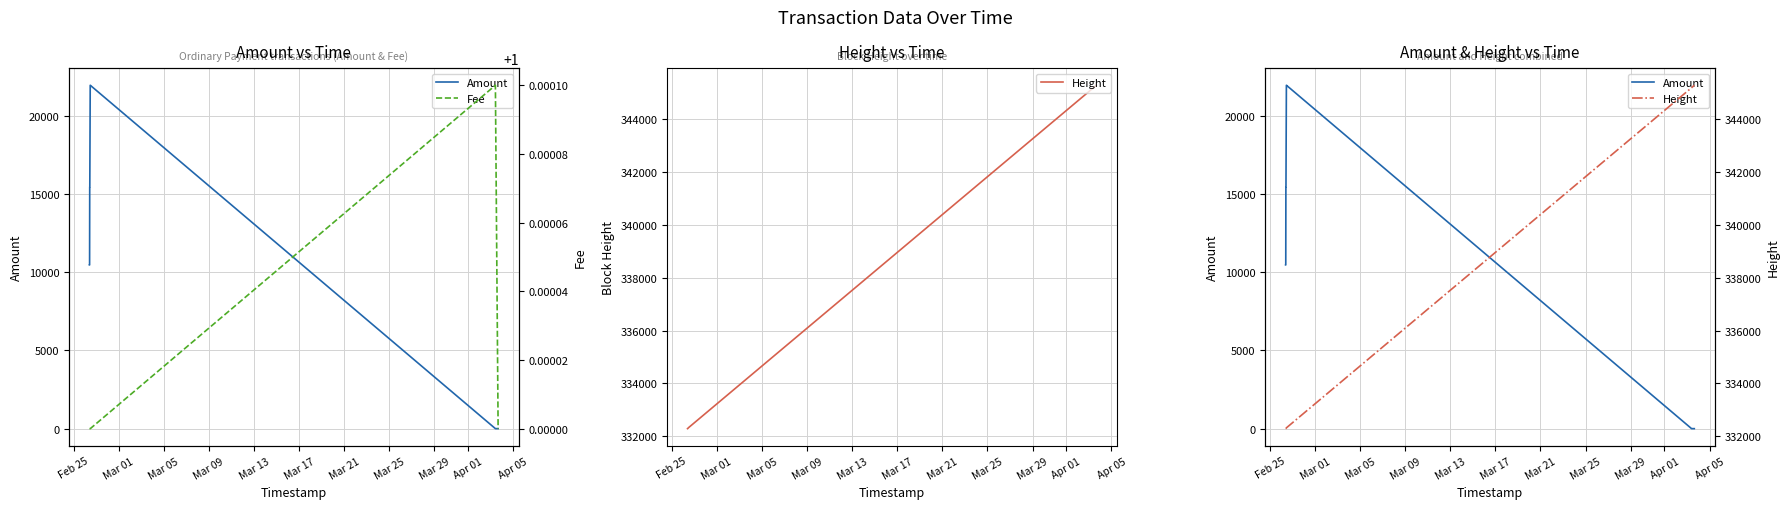

Which series has the largest range (max minus min)?

Amount